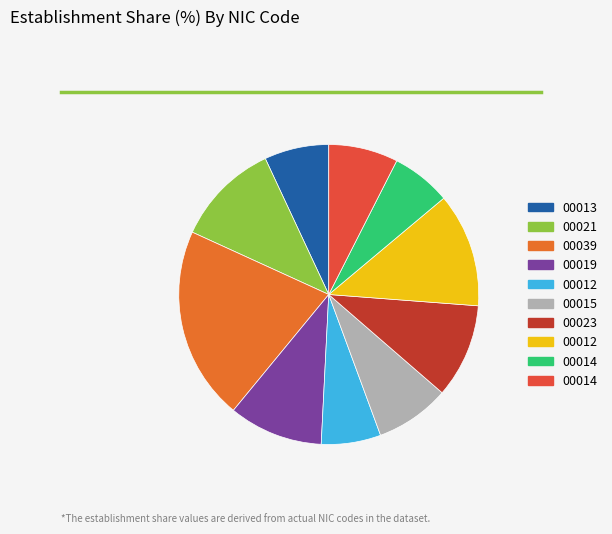

Is there a majority slice in this chart?

No